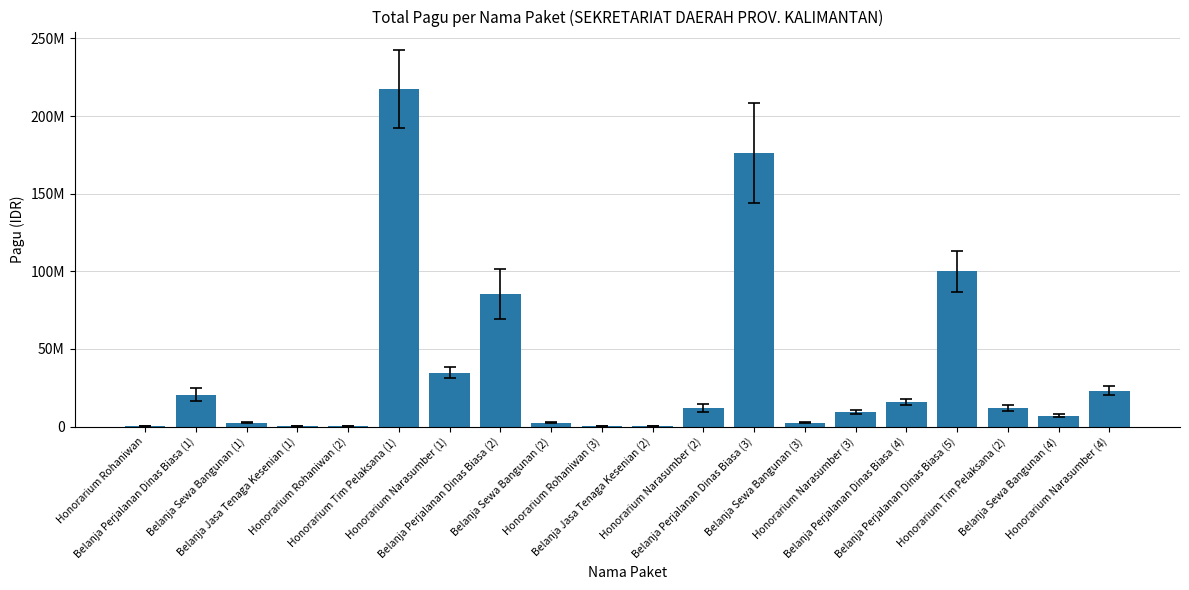

Approximately how many times larger is the value at Belanja Sewa Bangunan (2) compared to Belanja Sewa Bangunan (1)?

1.0